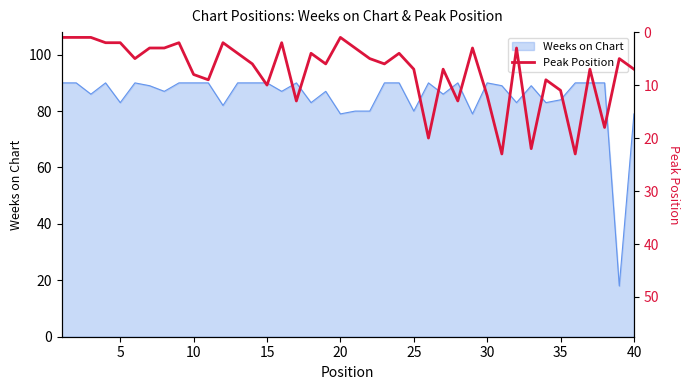

What is the minimum value for Weeks on Chart?

18